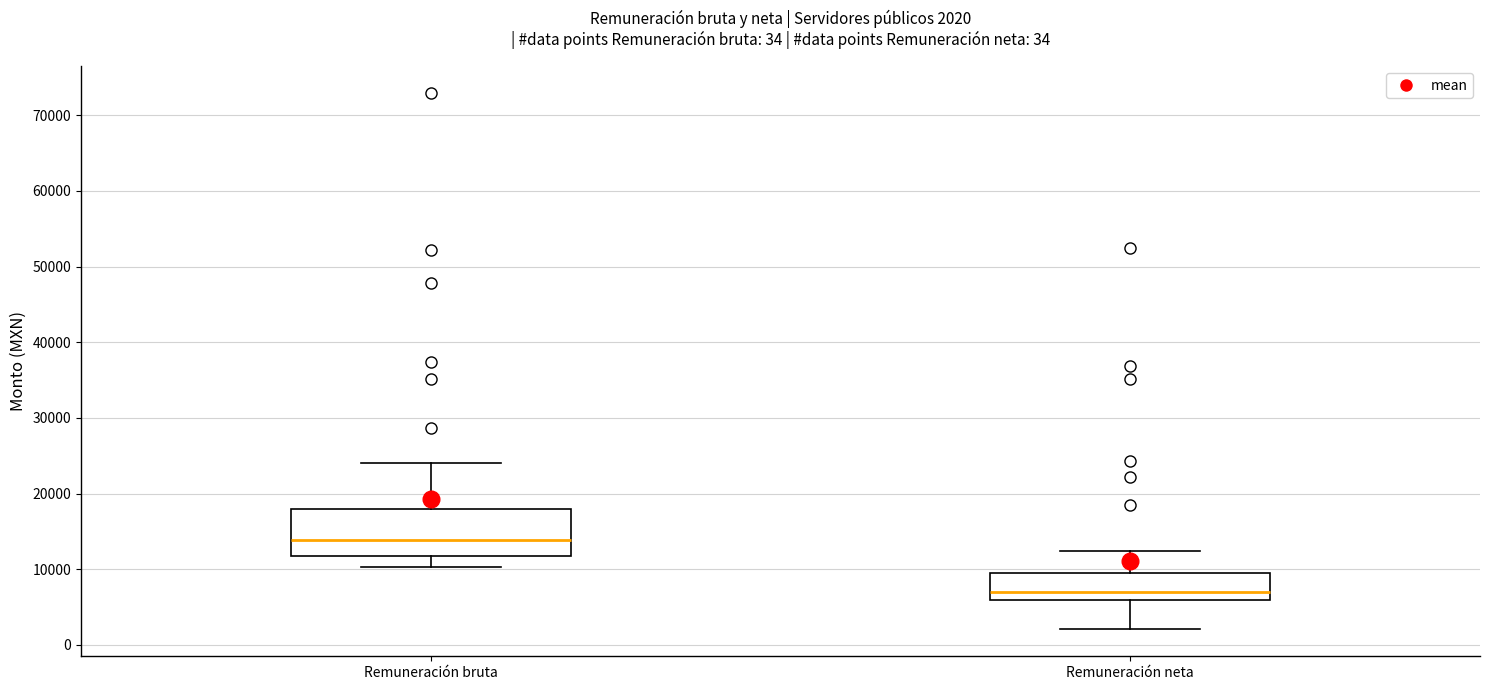

Which box has the highest median line?

Remuneración bruta